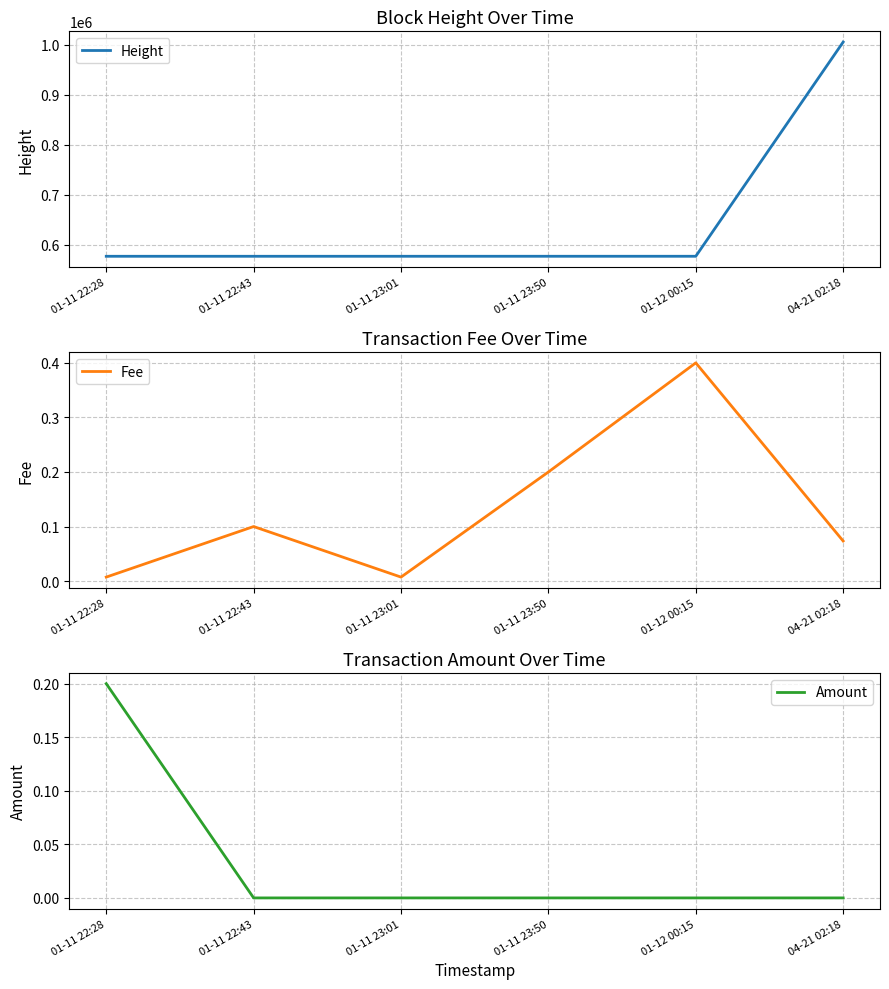

How many categories are shown in the chart?

6